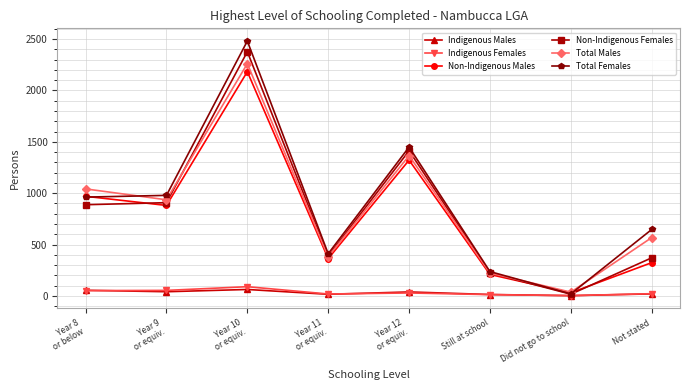

Where does the Total Males series first go above 936?

Year 8
or below